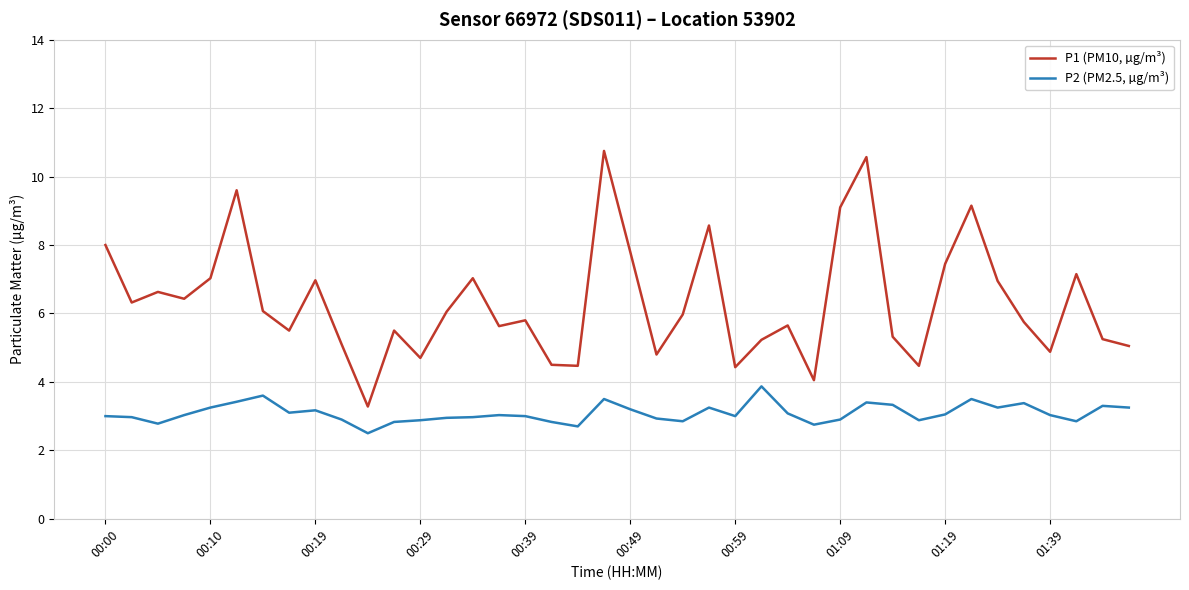

Which series has the largest total across all categories?

P1 (PM10, µg/m³)